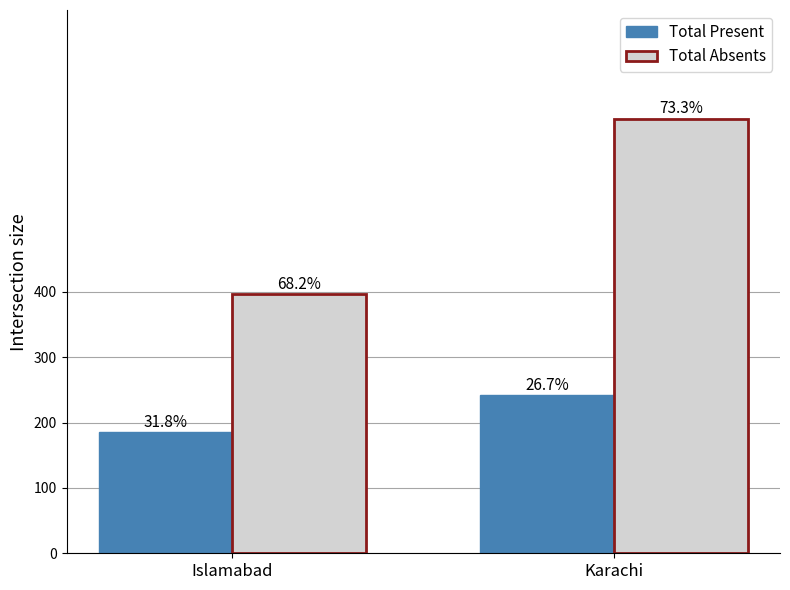

Reading left to right, extract all data points from this chart.

Total Present: 185	242
Total Absents: 397	665